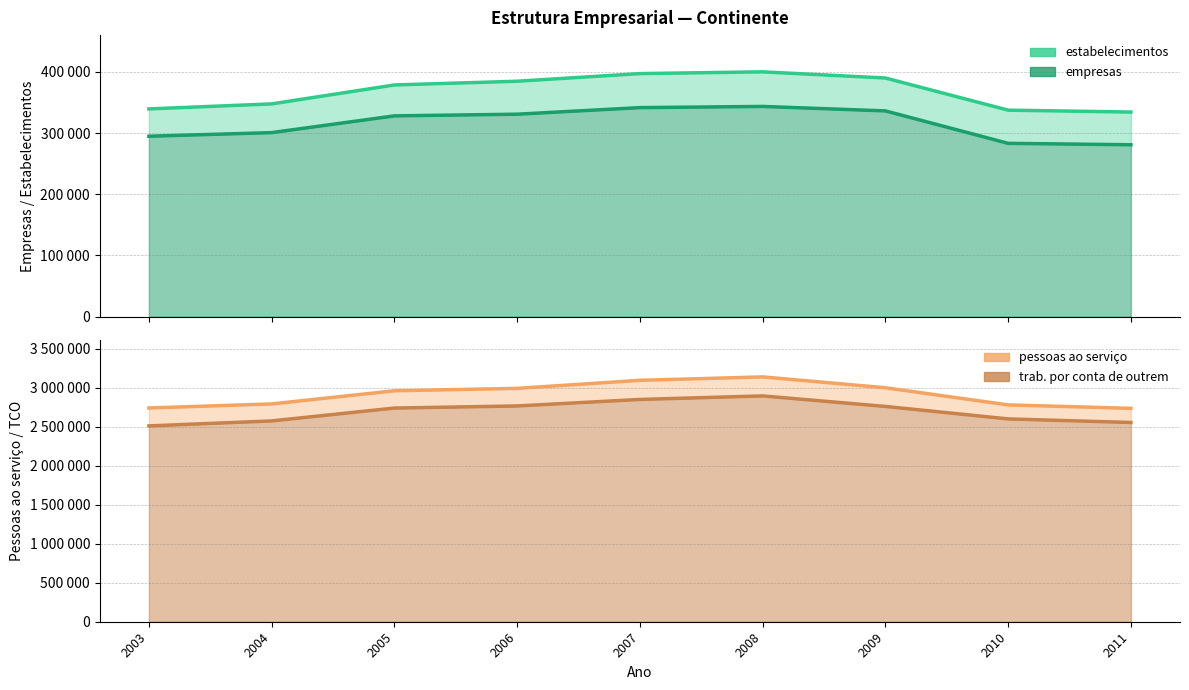

Read the pessoas ao serviço value at 2005.

2960216